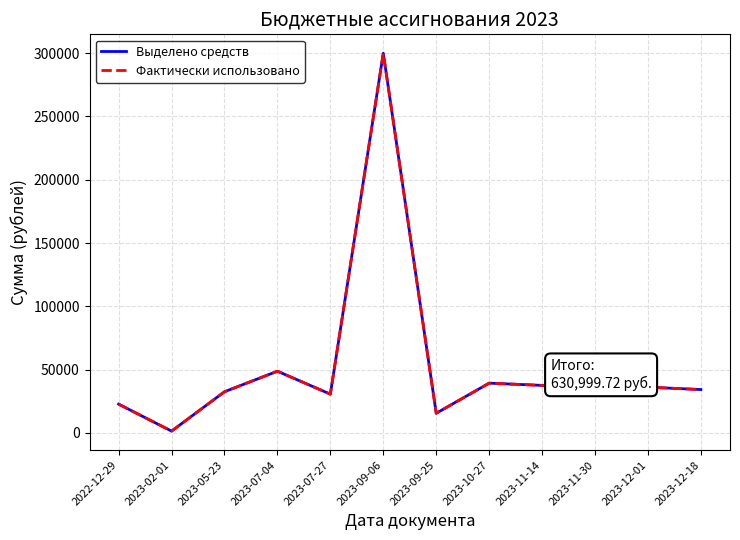

Does the chart display data point markers on the line(s)?

No